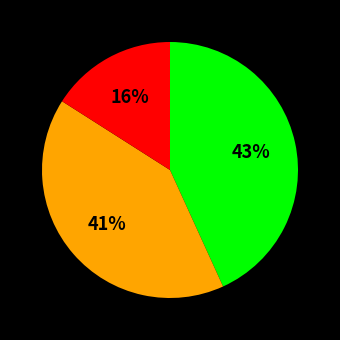

Count the number of slices in the pie.

3